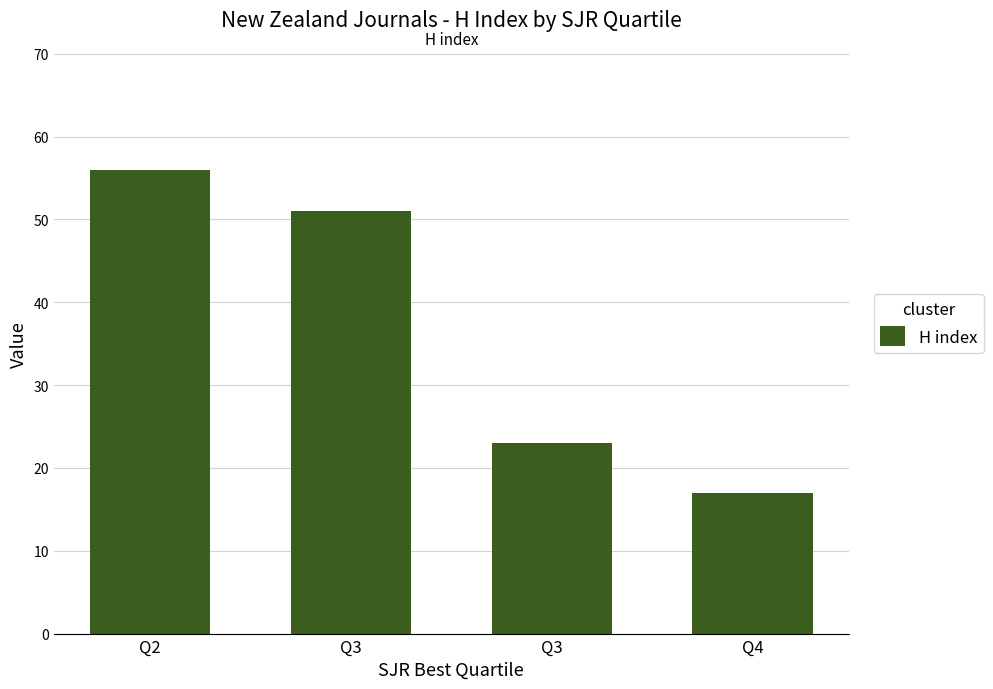

At which label is the value closest to 36?

Q3